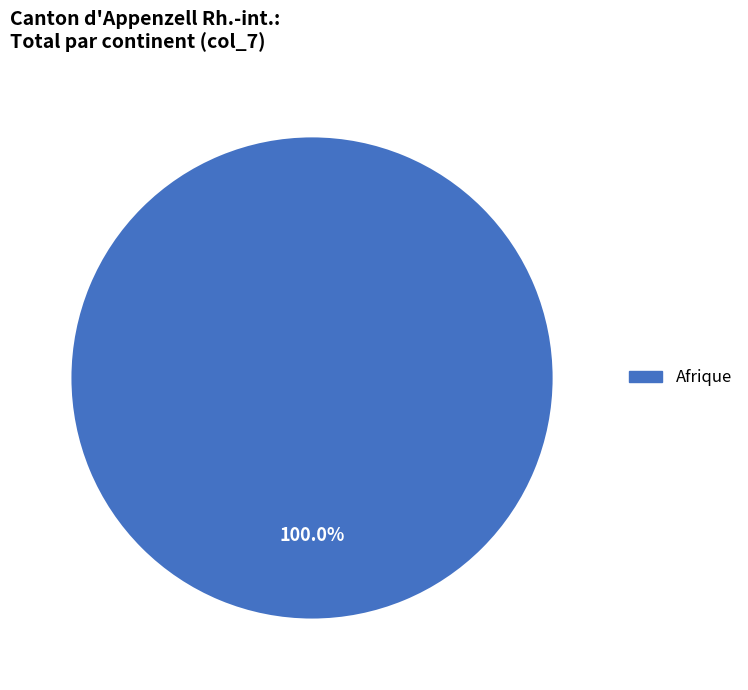

Rank the categories by value from highest to lowest.

Afrique